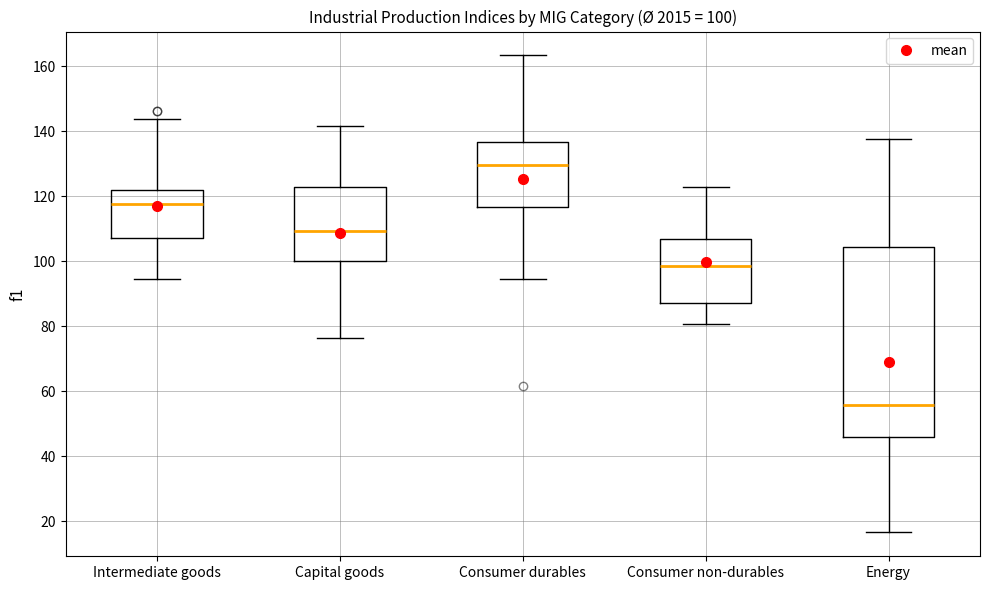

Which box's median line is the highest?

Consumer durables